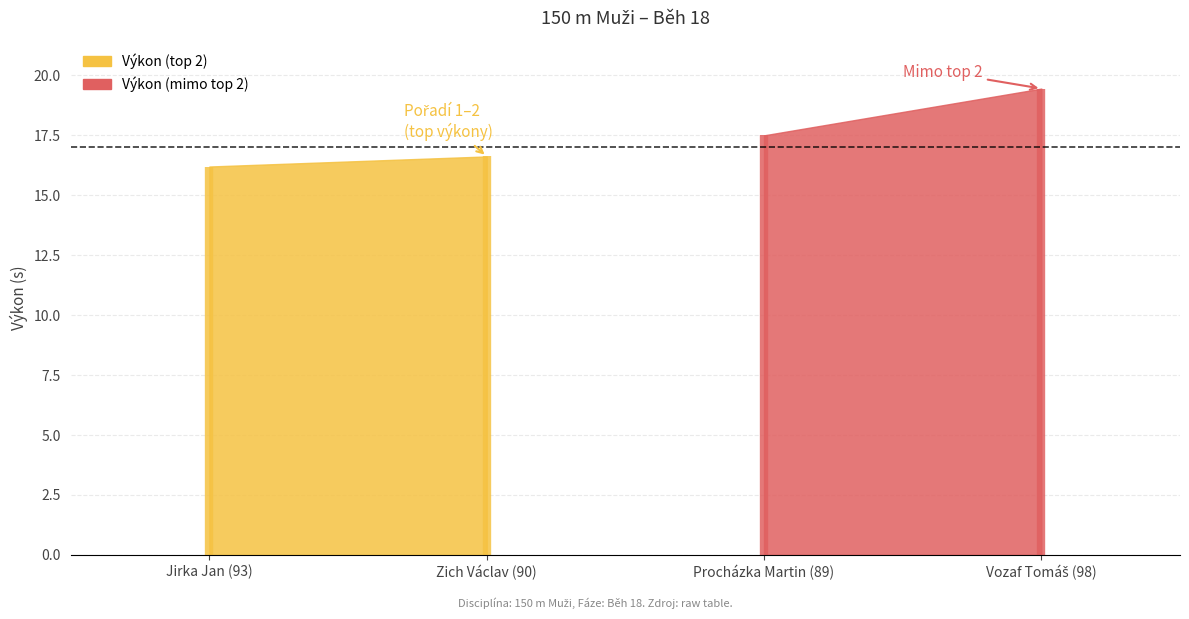

At which category does the chart reach its peak across all series?

Vozaf Tomáš (98)